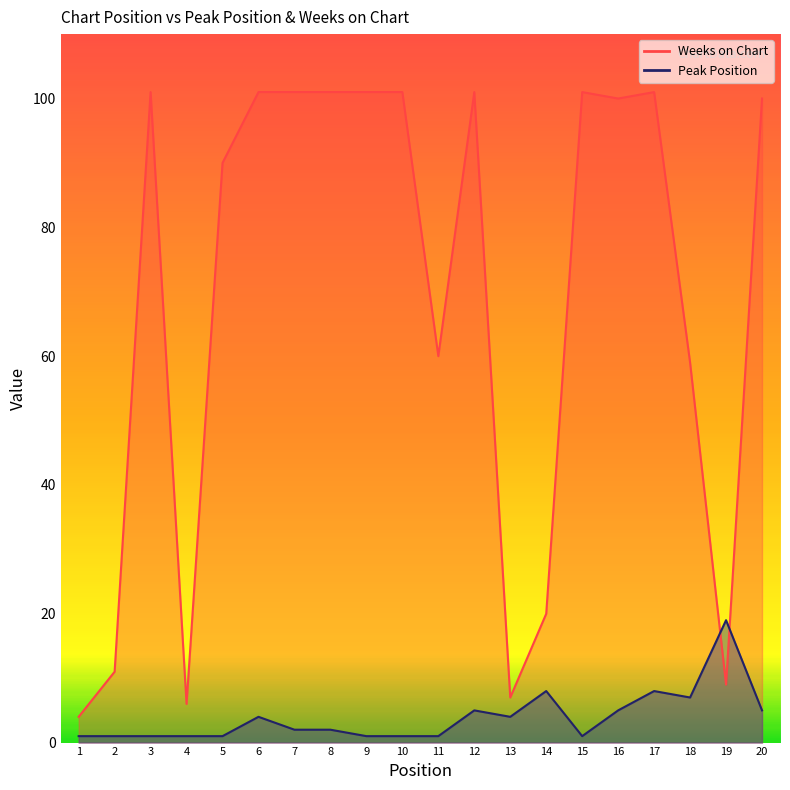

Which series ends up on top after the final intersection of Weeks on Chart and Peak Position?

Weeks on Chart